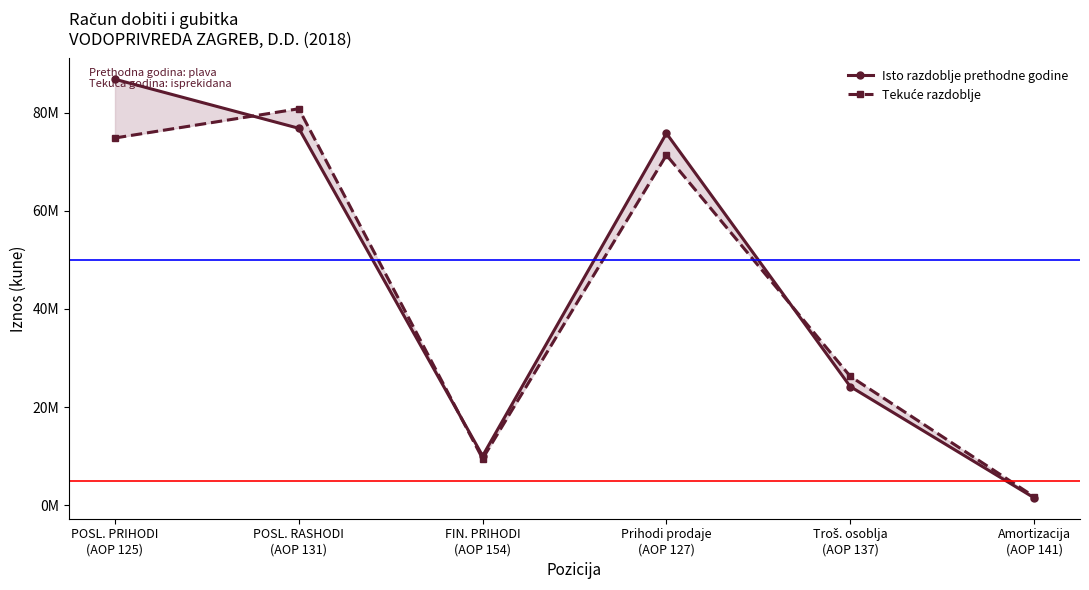

How many times do Tekuće razdoblje and Isto razdoblje prethodne godine cross each other?

3